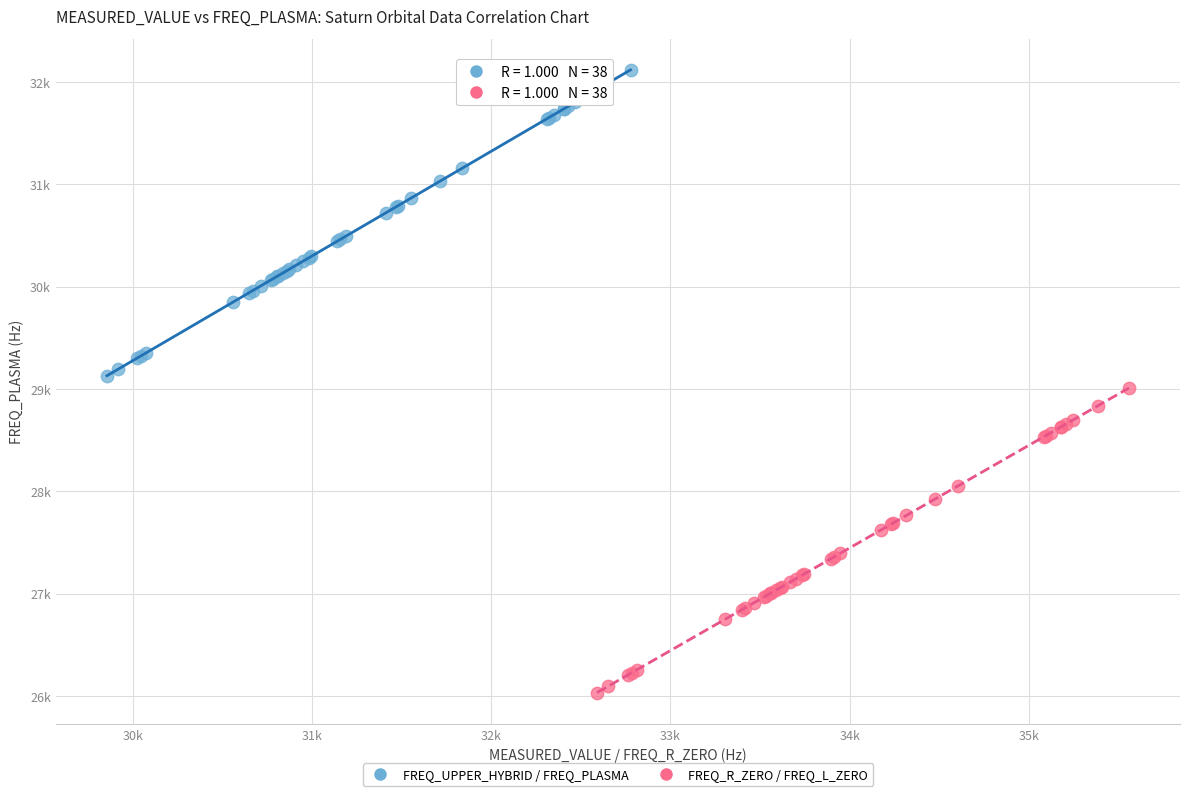

Which series has the largest Y range (max minus min)?

FREQ_UPPER_HYBRID / FREQ_PLASMA